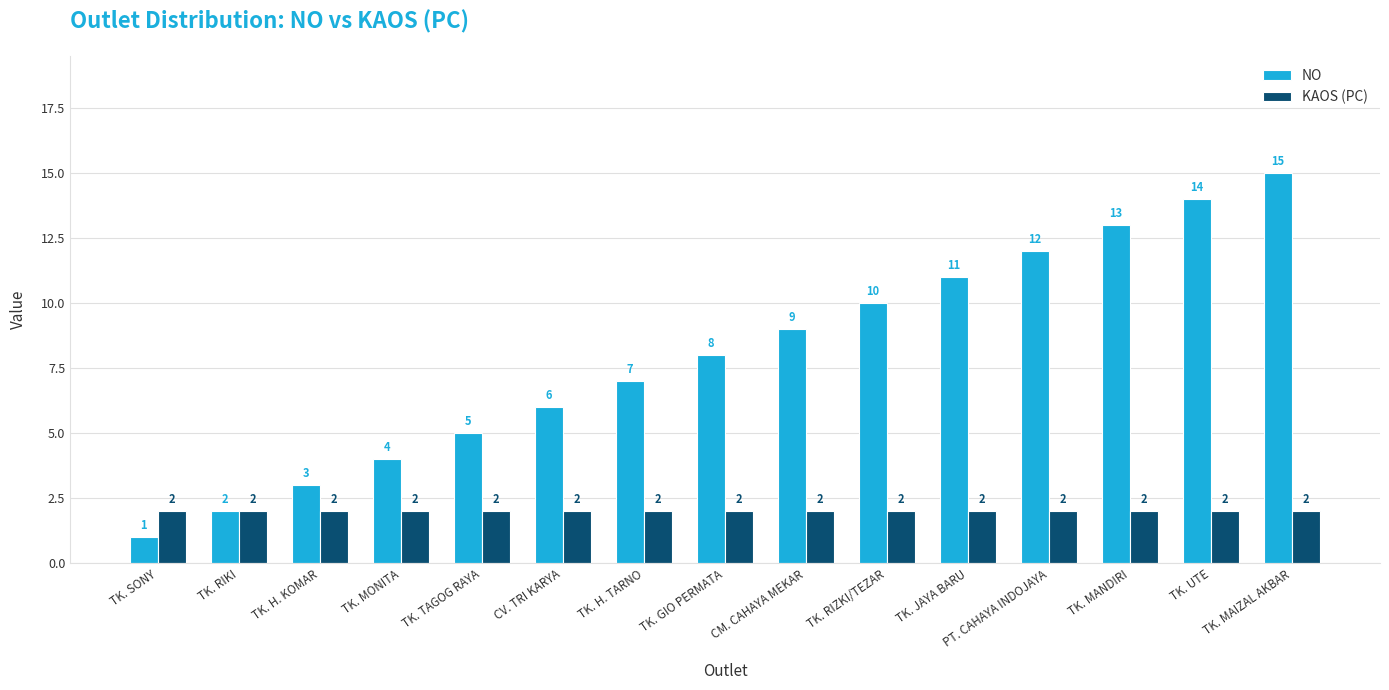

What are all the series names shown in the legend?

NO, KAOS (PC)